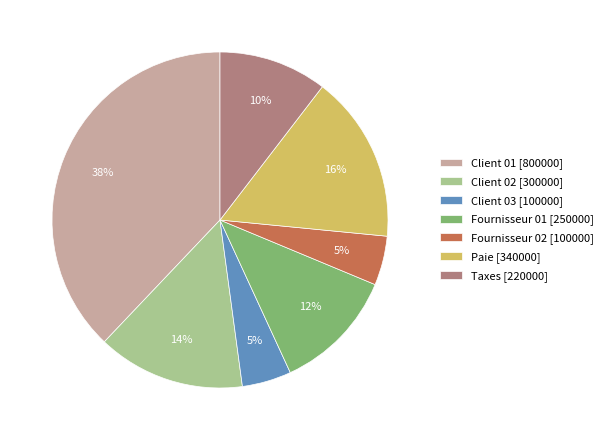

Between Client 03 and Client 01, which is larger?

Client 01